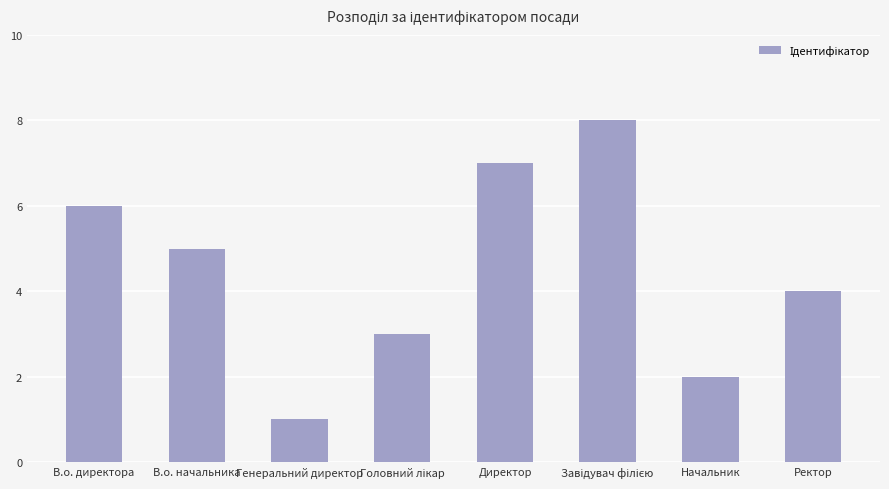

Does the chart contain stacked bars?

No